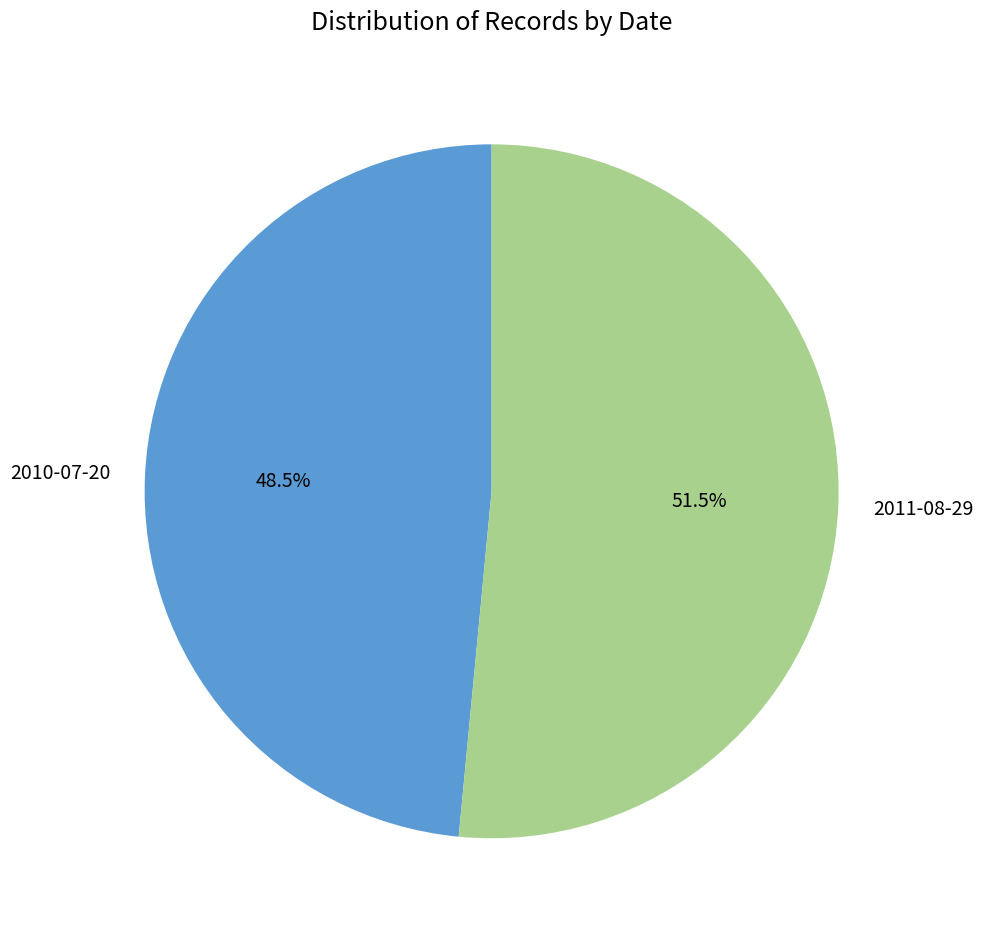

Which category accounts for the majority?

2011-08-29